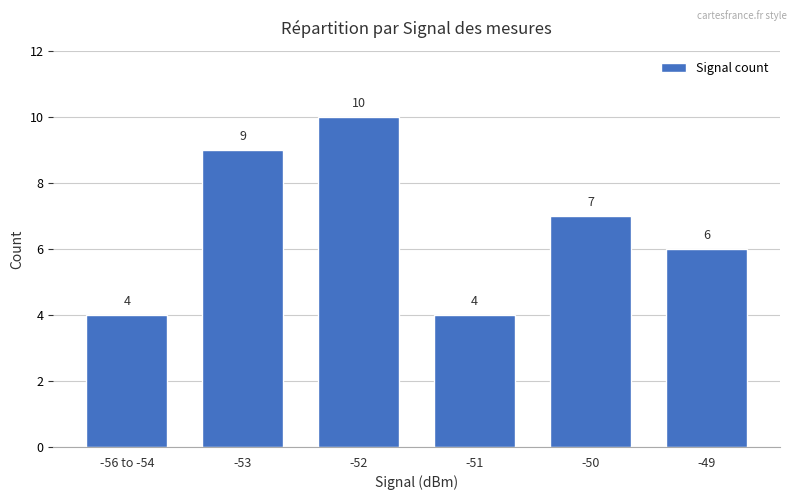

True or false: the data shows 9 at -53.

True